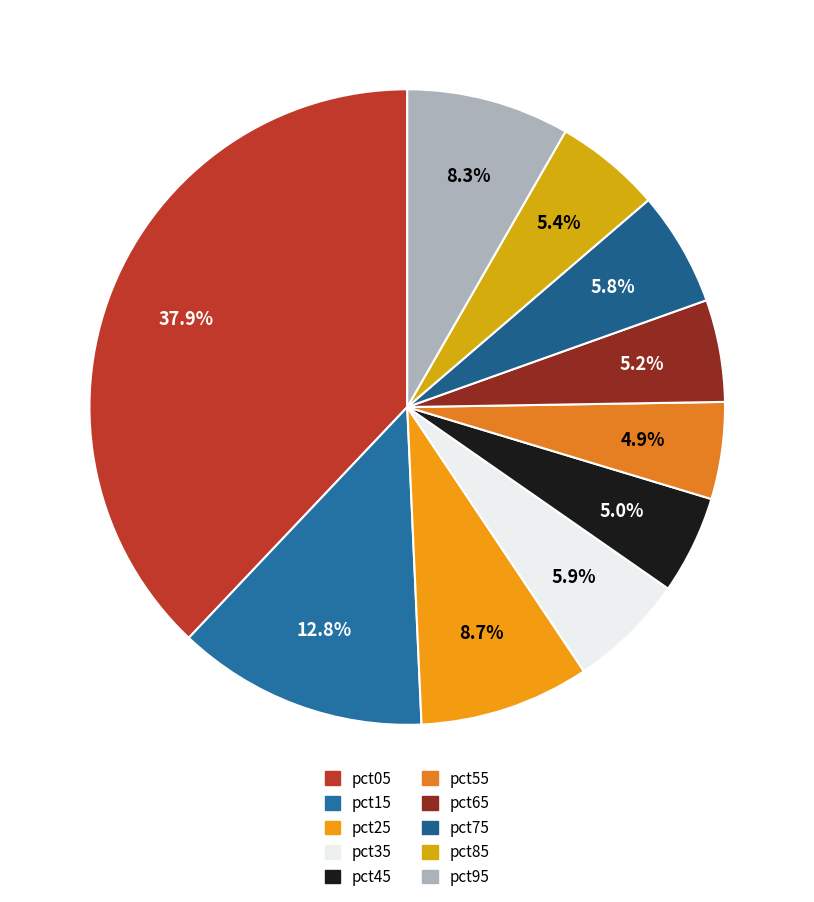

To the nearest percent, what is the average slice percentage?

10%